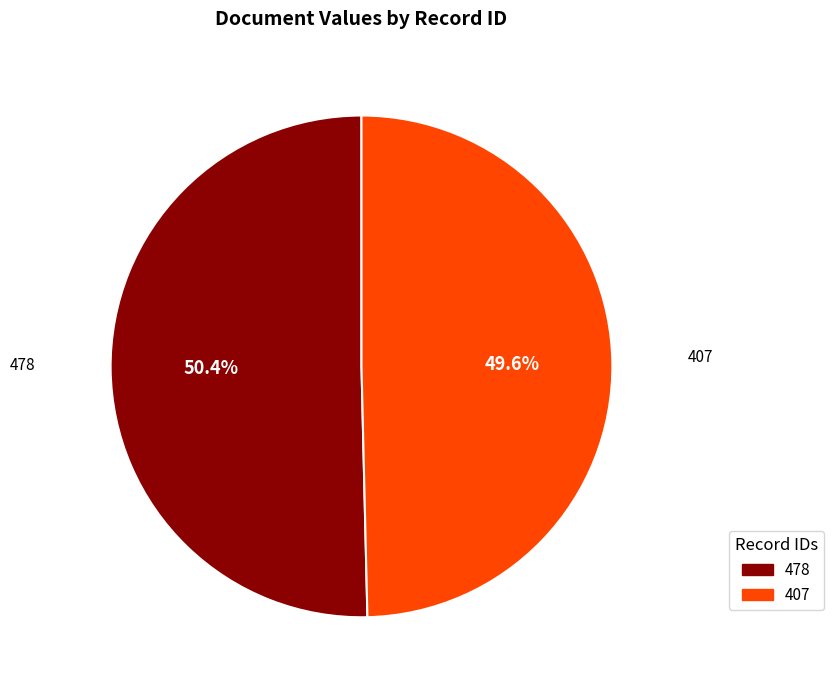

How many segments does this pie chart have?

2